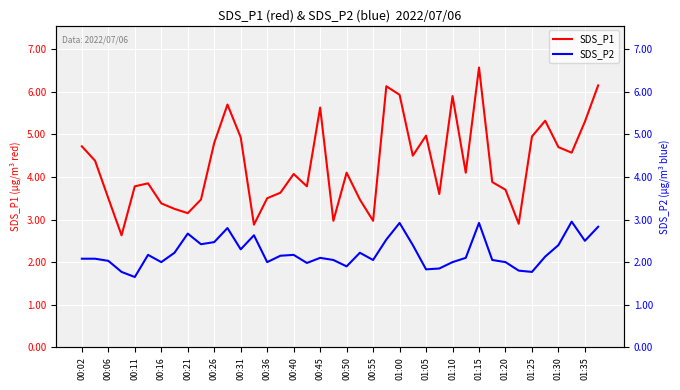

True or false: SDS_P2 and SDS_P1 cross at least once.

False